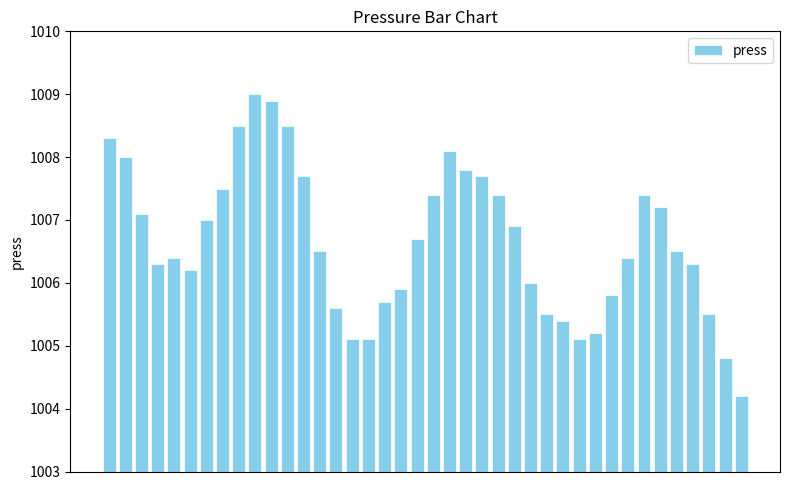

What is the difference between the maximum and minimum values?

4.8